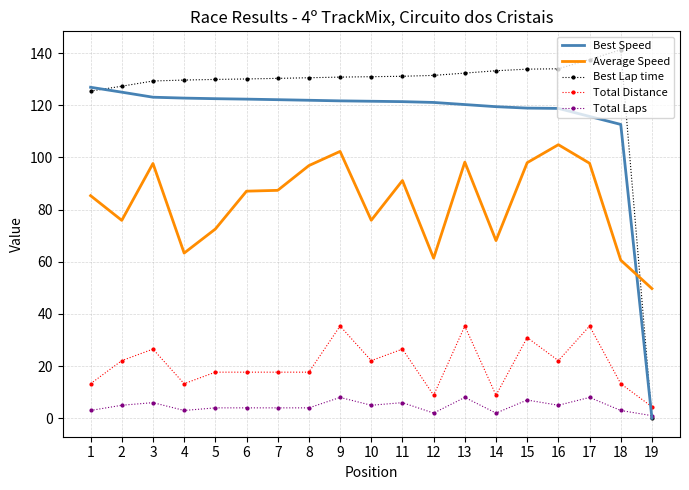

Is it true that Total Laps equals 4.0 at 8?

True